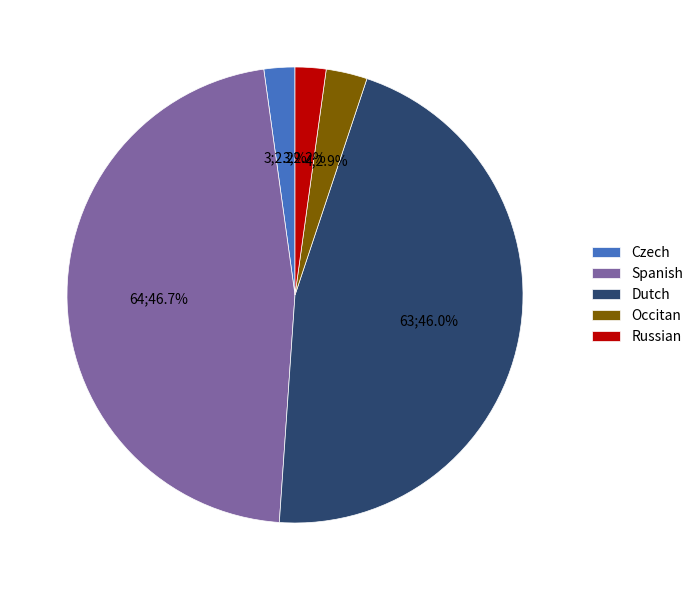

Count the number of slices in the pie.

5